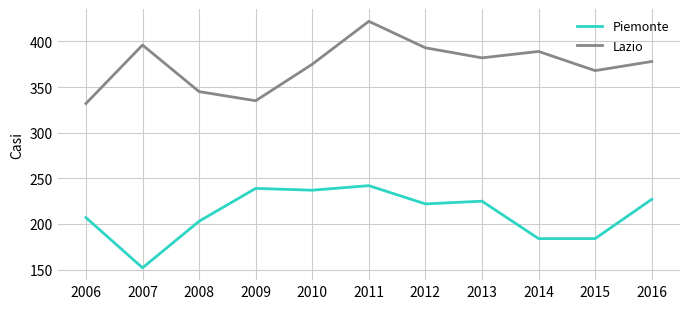

At which category does the chart reach its peak across all series?

2011